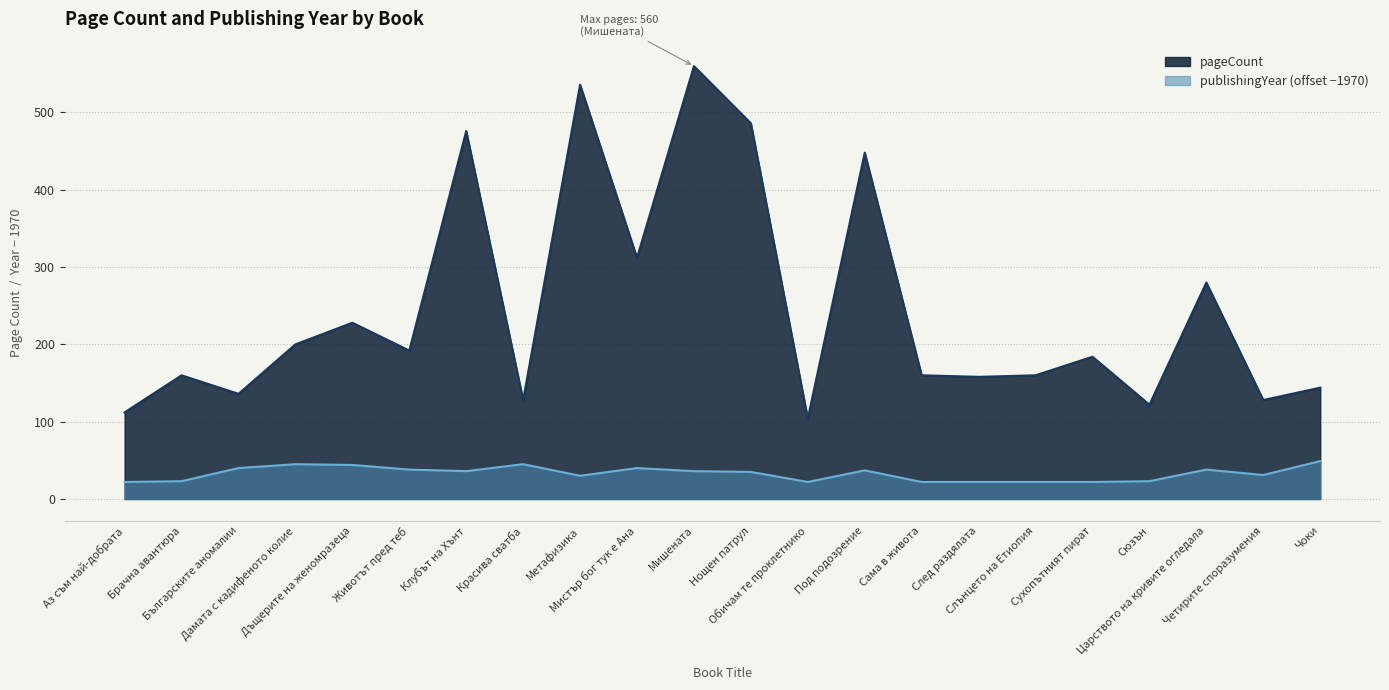

True or false: pageCount and publishingYear intersect in this chart.

False